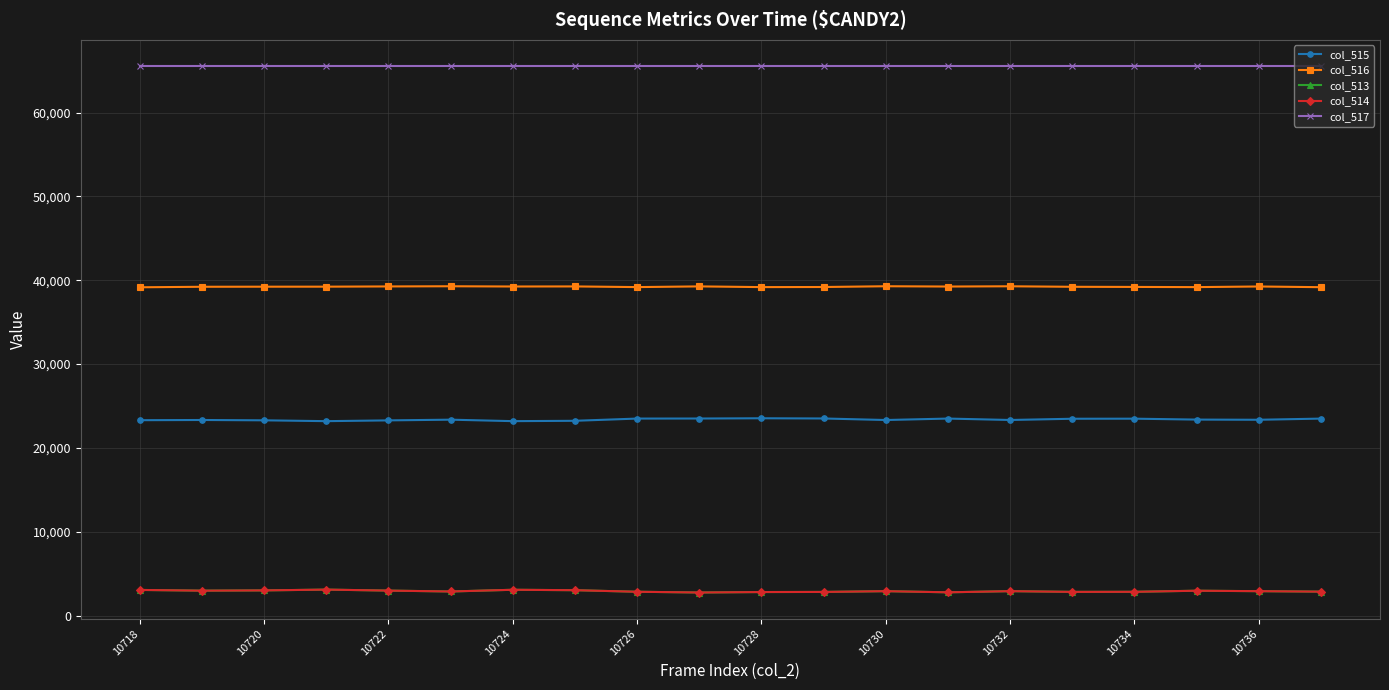

True or false: col_514 has more than 0 interior local peaks.

True